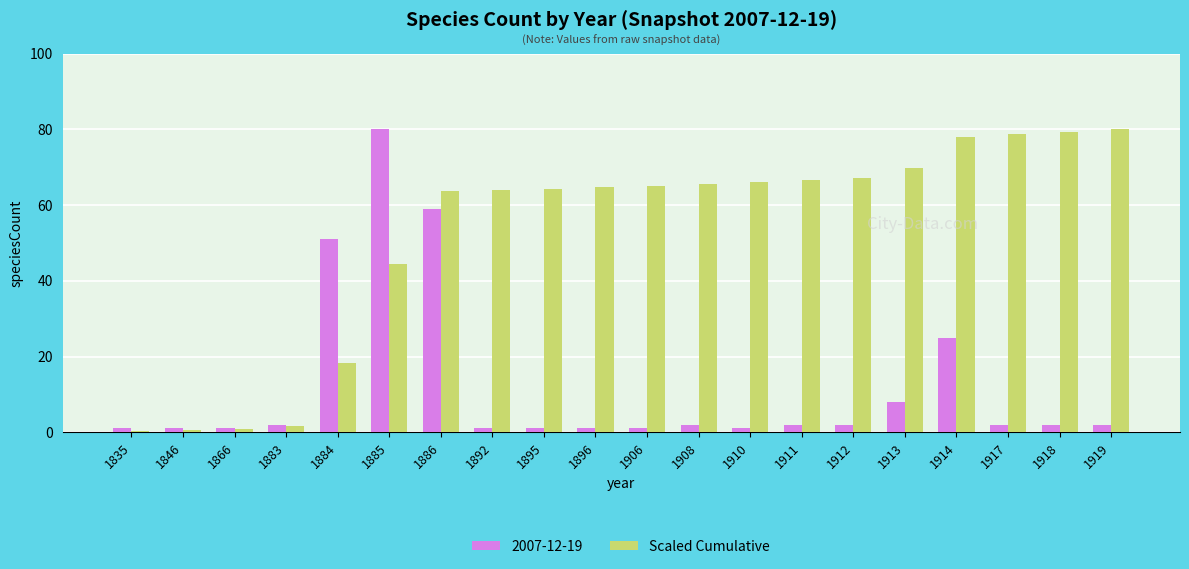

Rank the series by their average value, from highest to lowest.

Scaled Cumulative, 2007-12-19